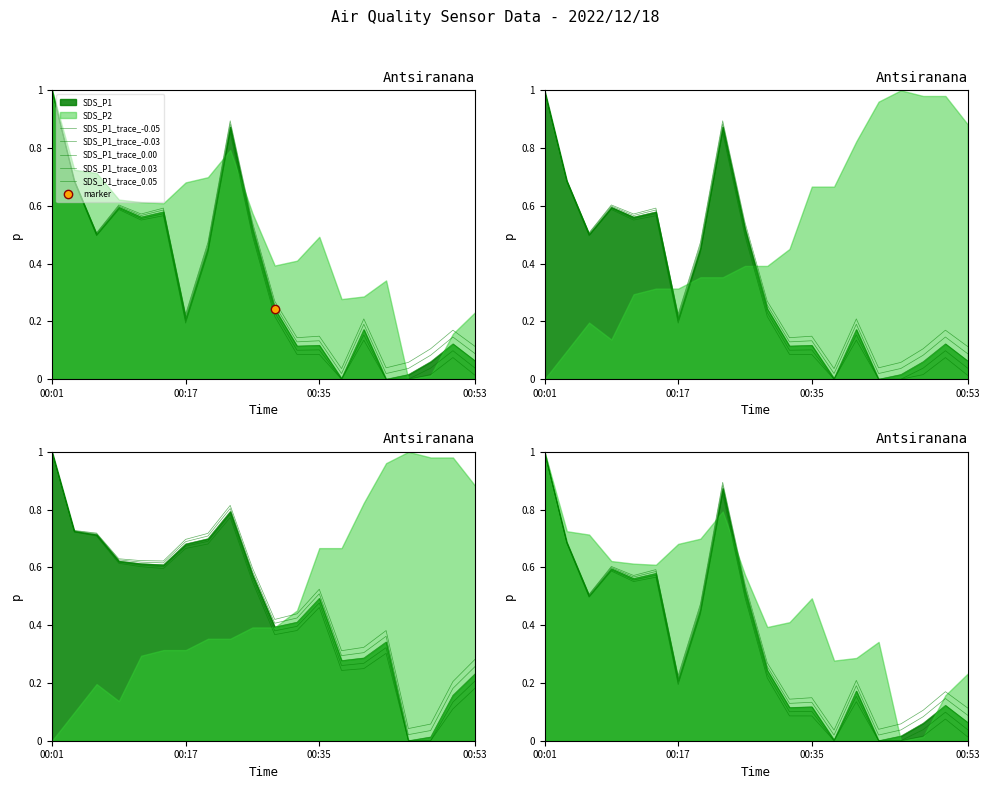

Read the SDS_P1 value at 00:01.

1.0